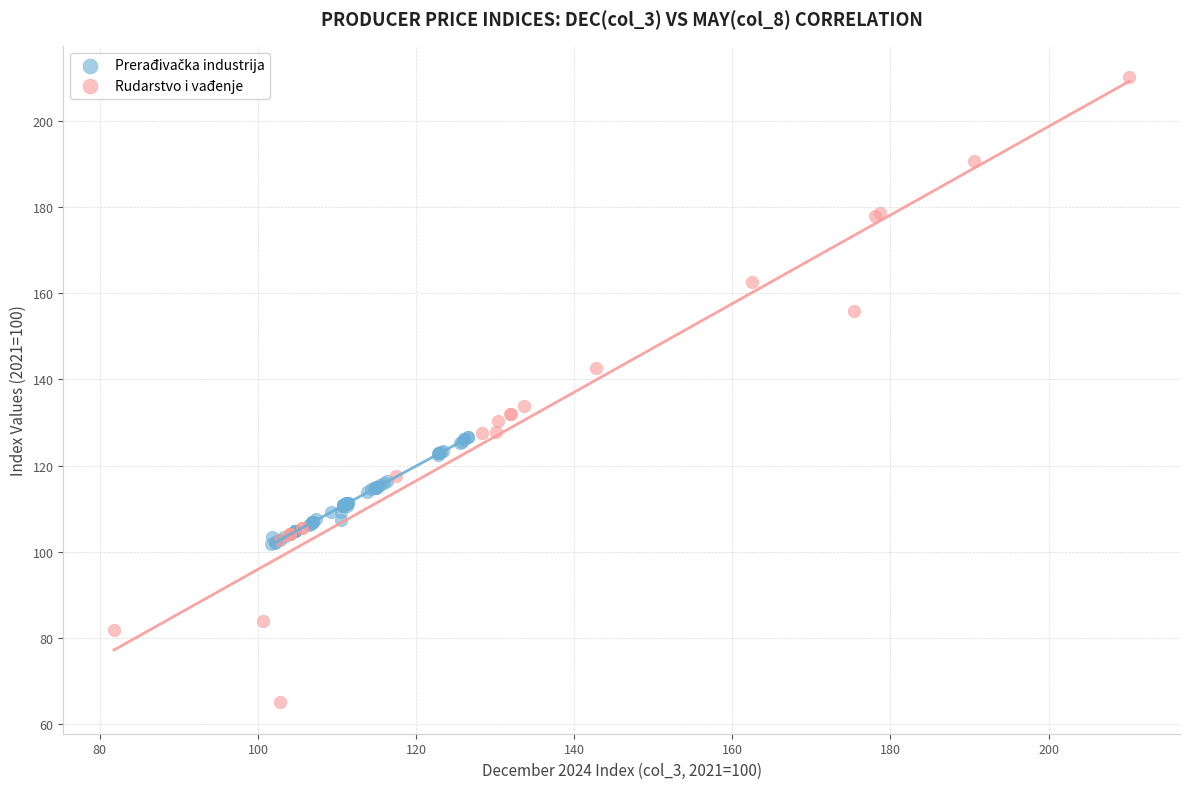

Which series contains the lowest Y value?

Rudarstvo i vađenje